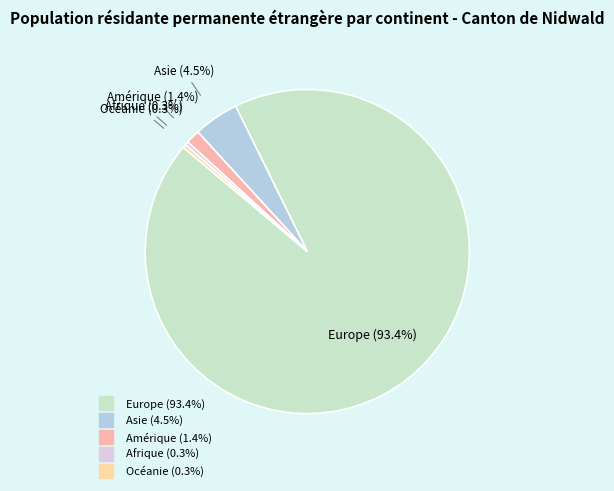

To the nearest percent, what percentage of the pie is Amérique?

1%